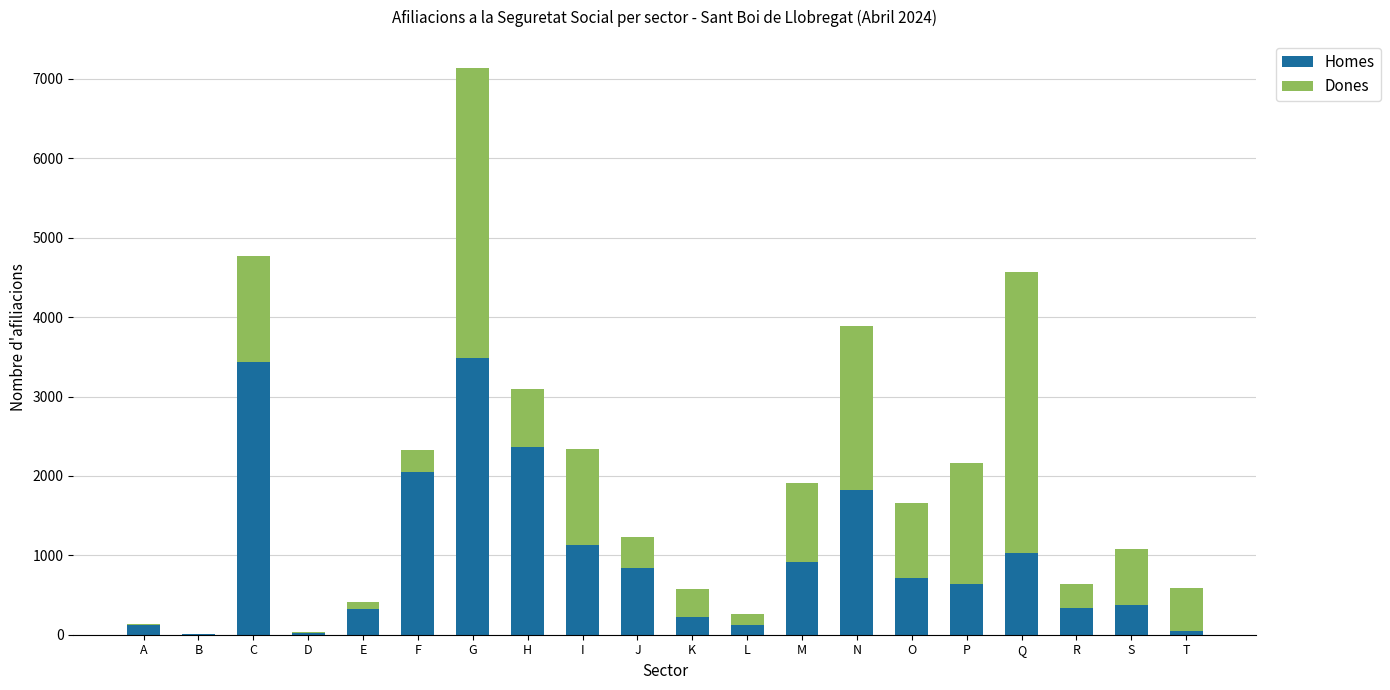

What is the total value across all series at G?

7135